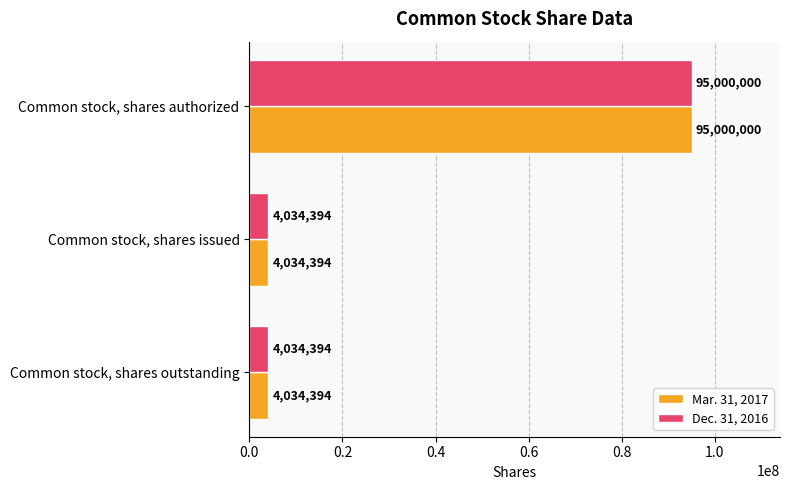

At which category is the sum across all series the highest?

Common stock, shares authorized